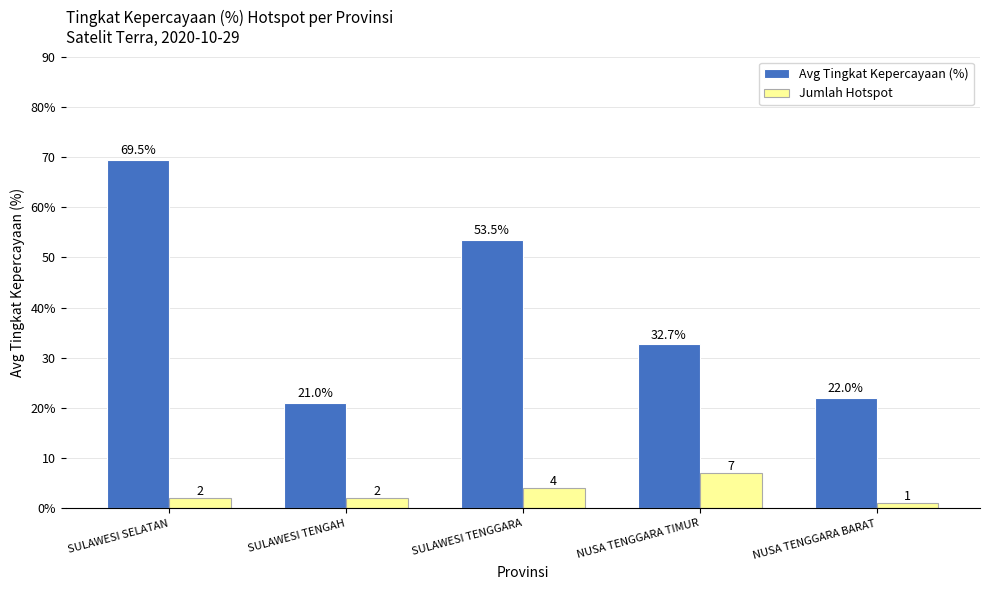

How many Jumlah Hotspot values are between 2 and 4?

3